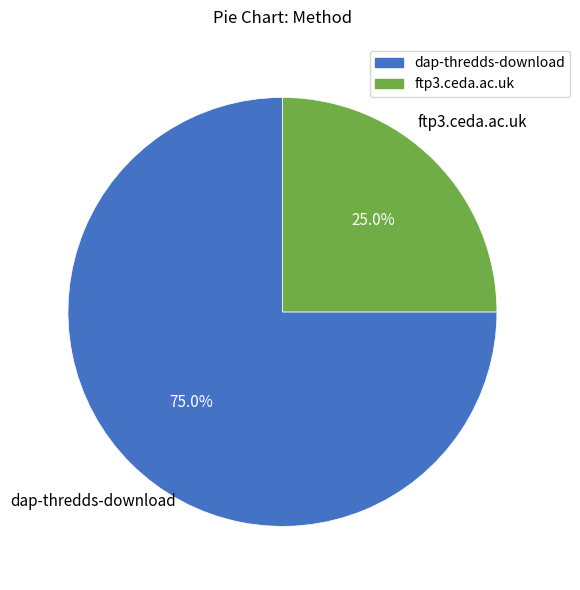

To the nearest percent, what is the difference between the largest and smallest slice percentages?

50%